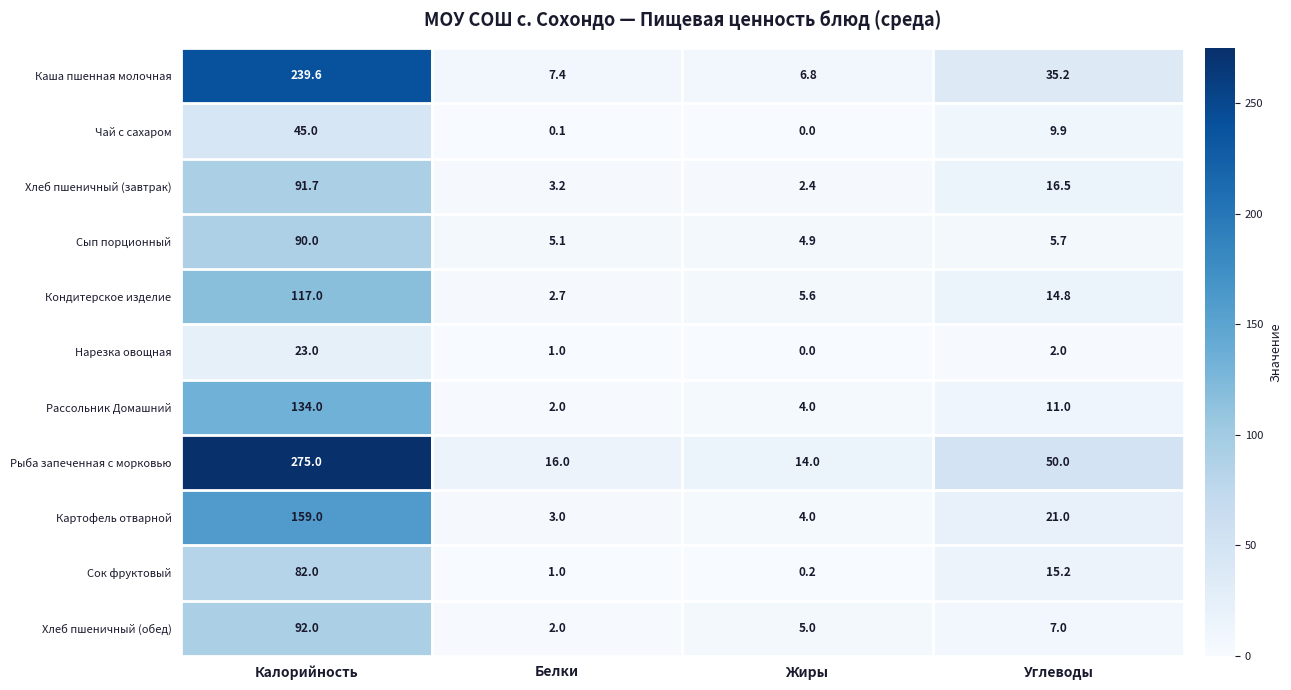

At which category is the sum across all series the highest?

Калорийность